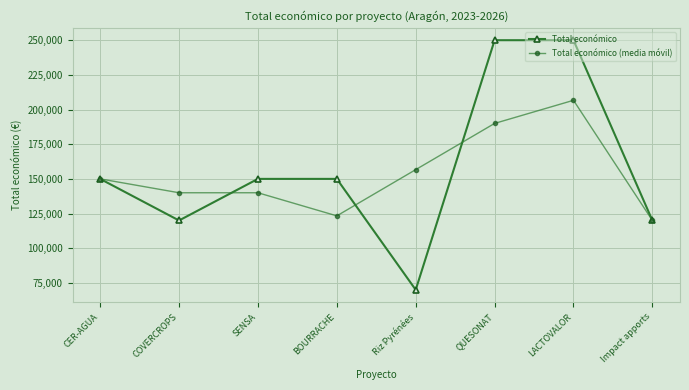

What is the maximum value shown in the chart?

250000.0